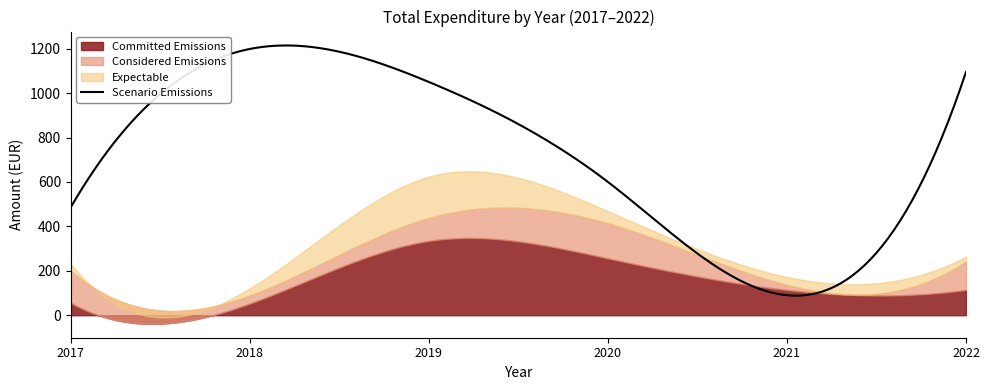

What is the greatest value displayed?

1198.8